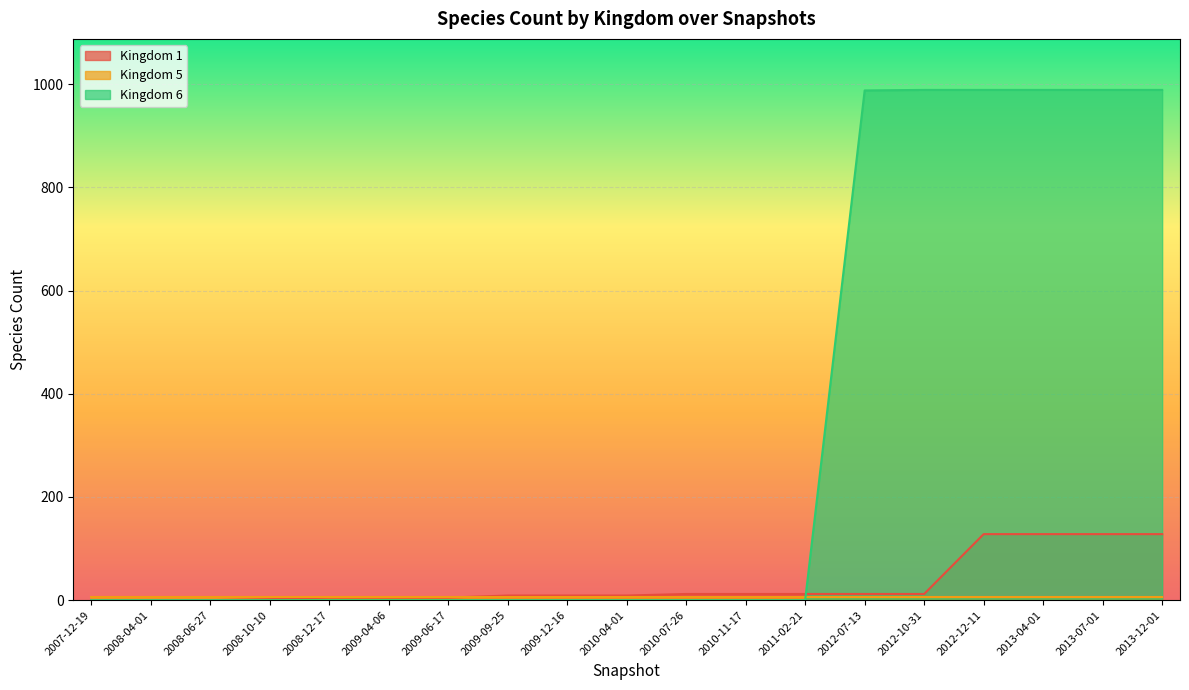

How many values in kingdom_6 are above zero?

6